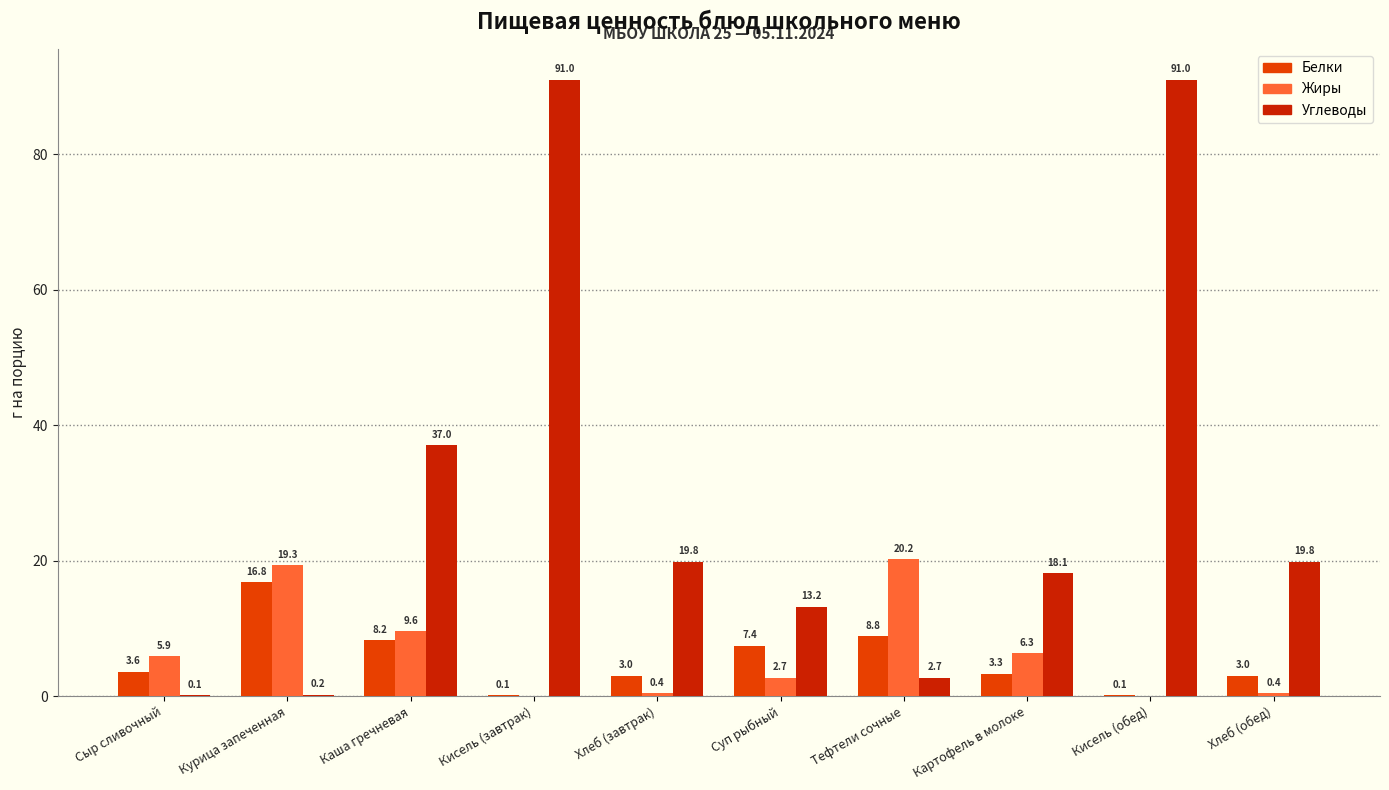

What is the maximum value shown in the chart?

91.0